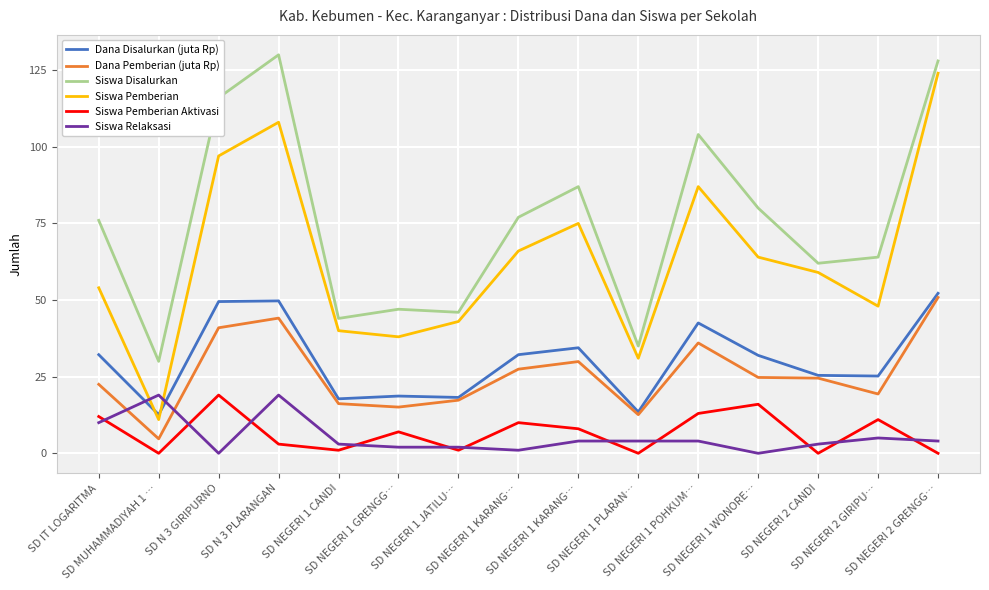

Rank the series at SD NEGERI 2 CANDI from lowest to highest value.

Siswa Pemberian Aktivasi, Siswa Relaksasi, Dana Pemberian (juta Rp), Dana Disalurkan (juta Rp), Siswa Pemberian, Siswa Disalurkan